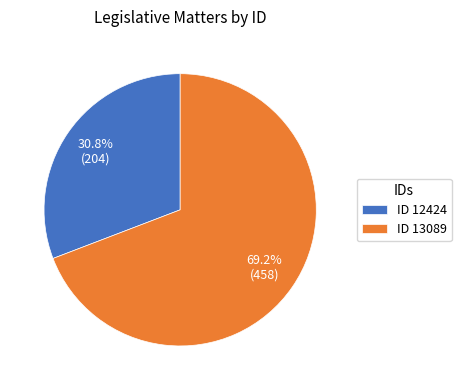

Combined, what portion of the pie is ID 13089 and ID 12424?

100.0%